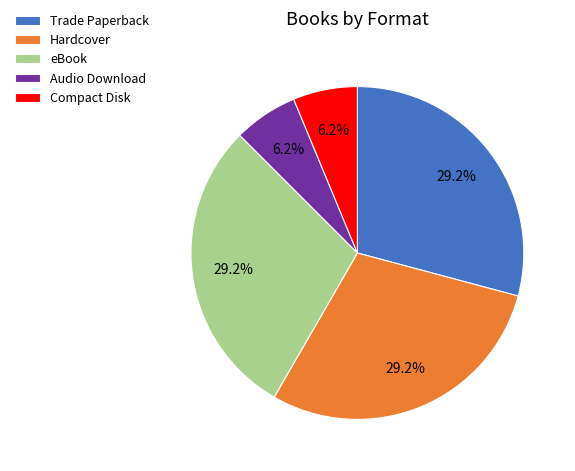

To the nearest percent, what percentage of the pie is Compact Disk?

6%